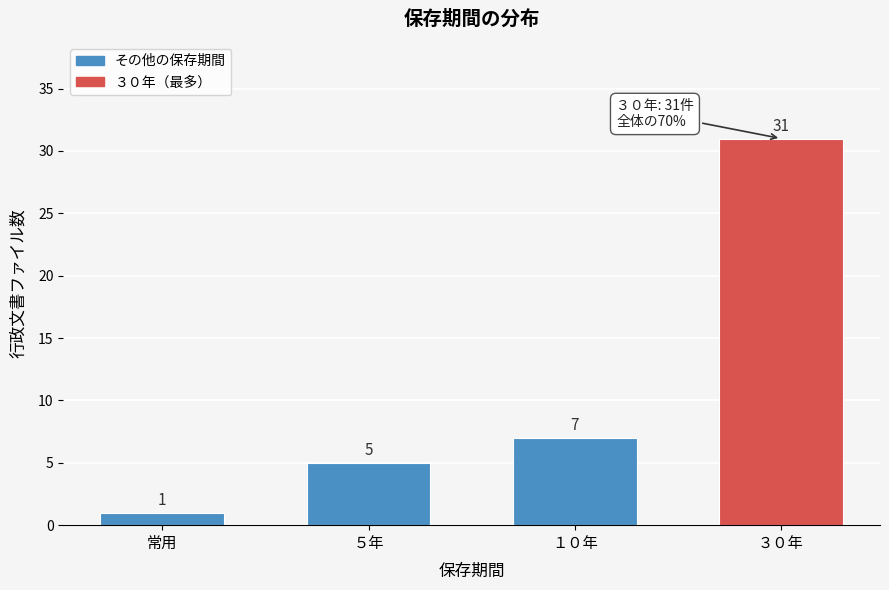

Reading left to right, transcribe all the data shown in this chart.

常用=1	５年=5	１０年=7	３０年=31